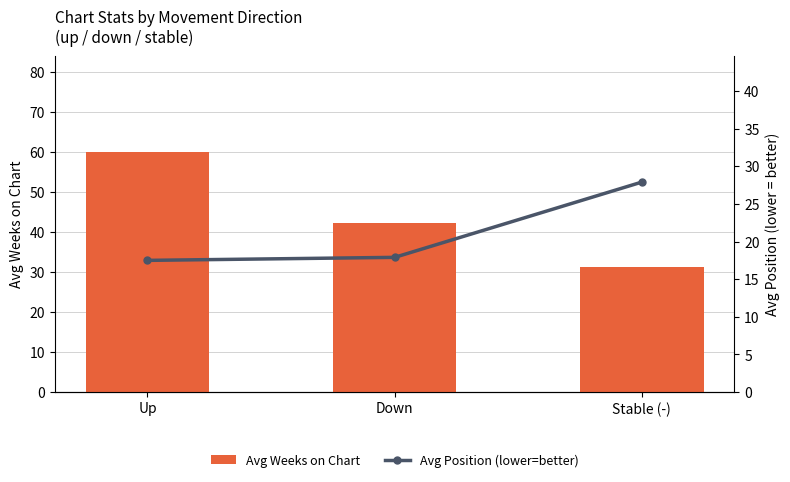

What is the difference between the maximum and second lowest values in the Avg Position (lower=better) series?

10.0